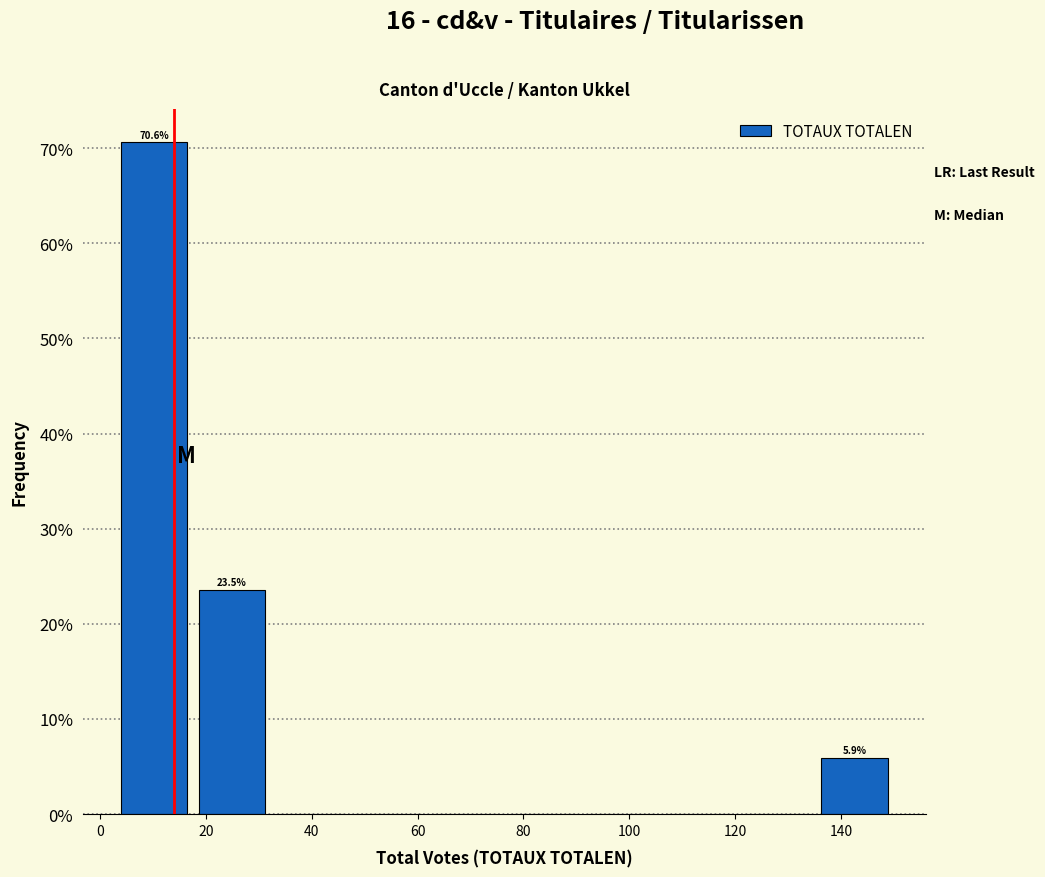

Which range on the x-axis has the tallest bar?

4 to 18